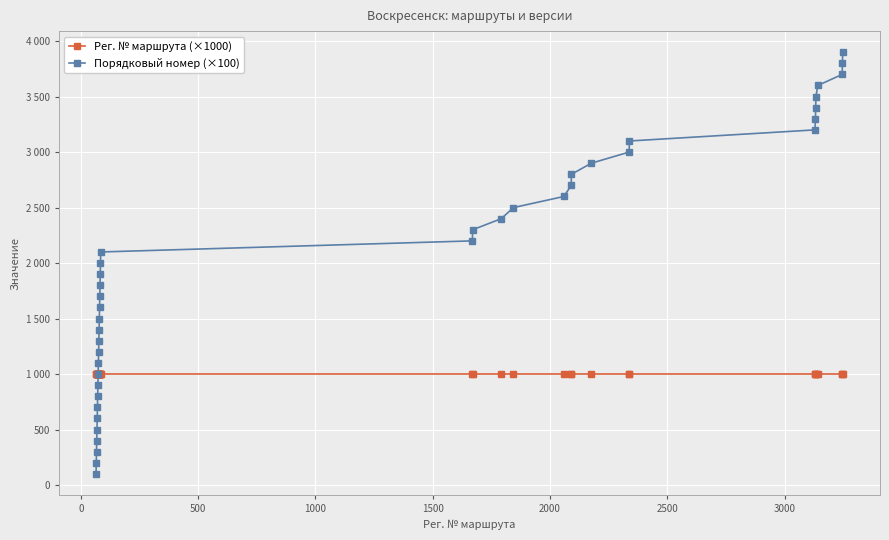

List the series in order of their overall mean, lowest first.

Рег. № маршрута (×1000), Порядковый номер (×100)